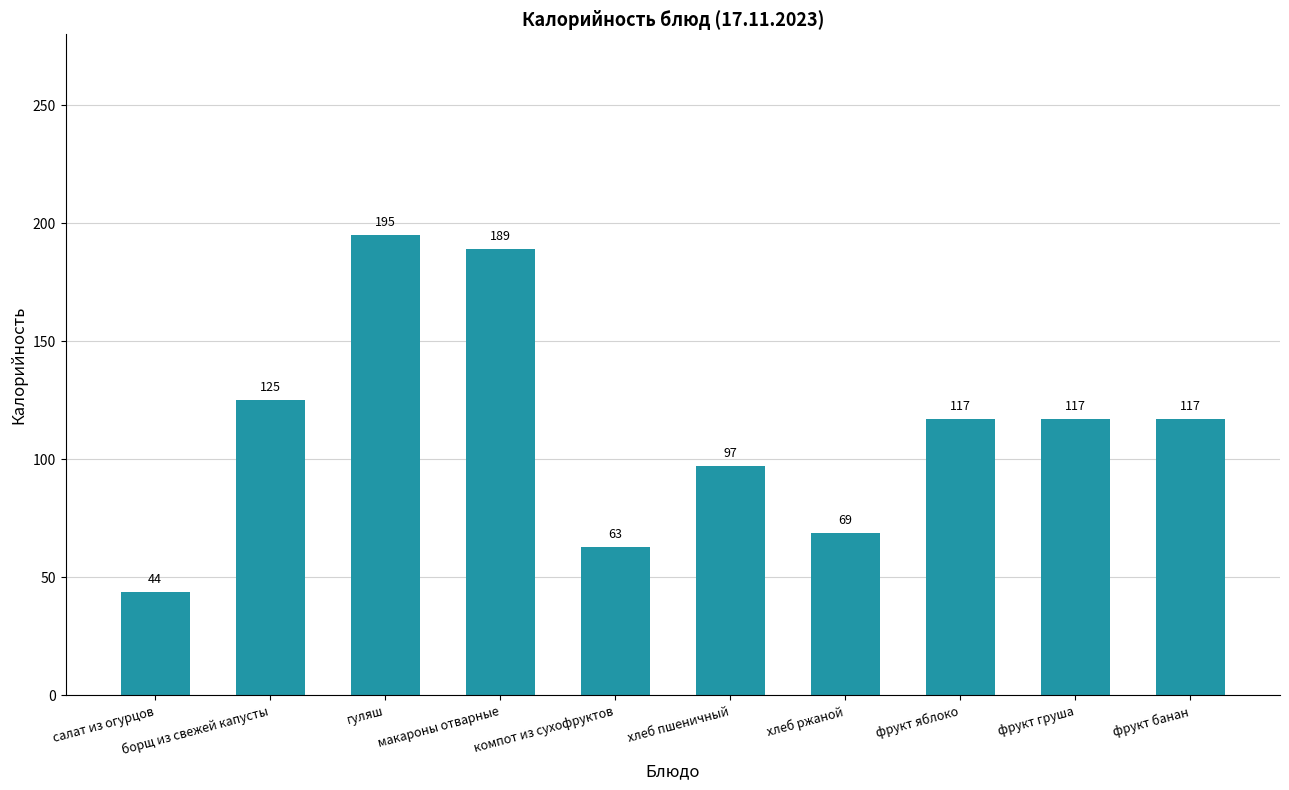

Approximately how many times larger is the value at борщ из свежей капусты compared to фрукт яблоко?

1.1